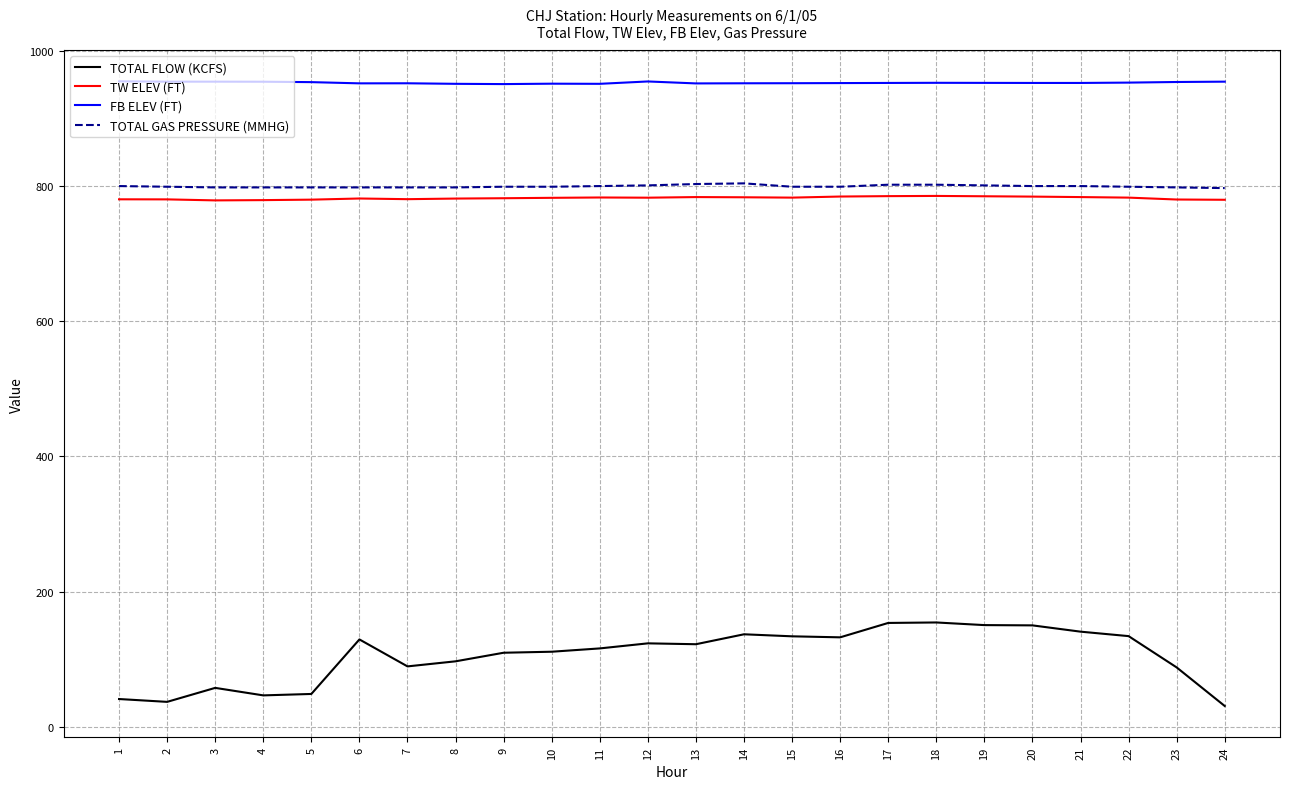

Which series has the largest range (max minus min)?

TOTAL FLOW (KCFS)